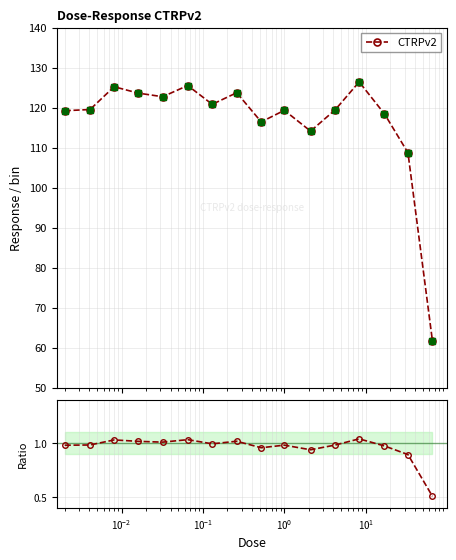

What is the lowest value of the CTRPv2 series?

61.8